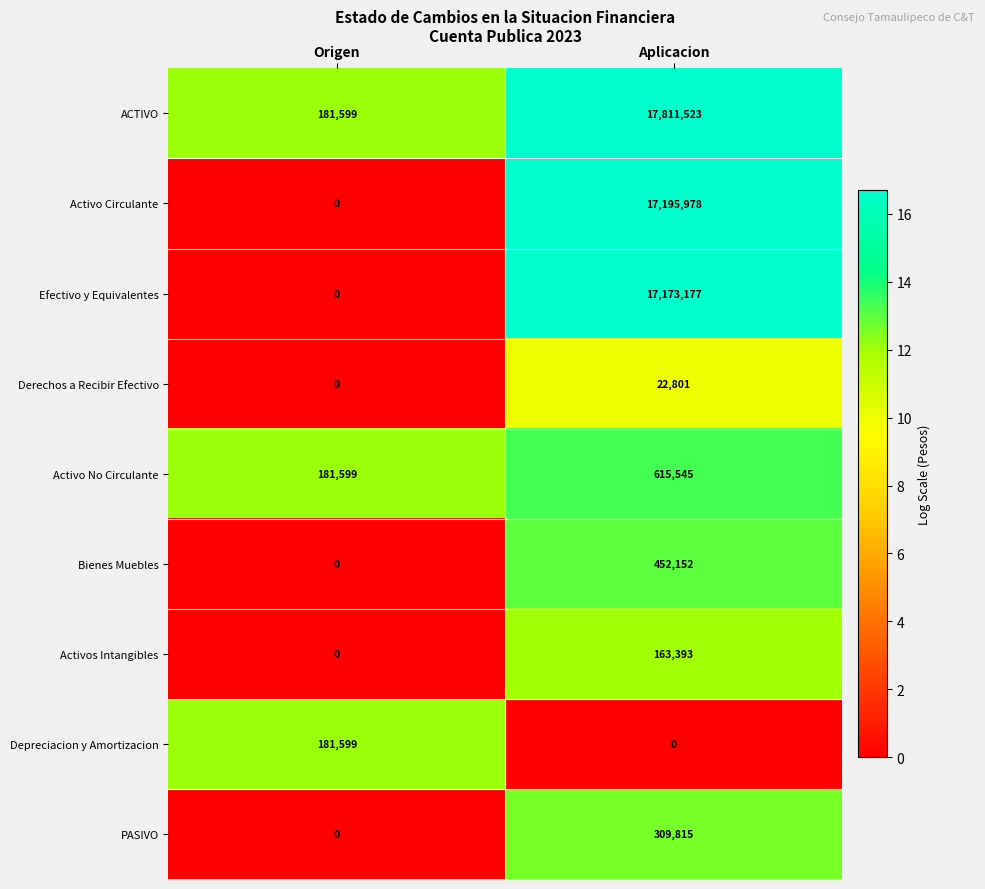

Reading left to right, transcribe all the data shown in this chart.

ACTIVO: Origen=181599	Aplicacion=17811523
Activo Circulante: Origen=0	Aplicacion=17195978
Efectivo y Equivalentes: Origen=0	Aplicacion=17173177
Derechos a Recibir Efectivo: Origen=0	Aplicacion=22801
Activo No Circulante: Origen=181599	Aplicacion=615545
Bienes Muebles: Origen=0	Aplicacion=452152
Activos Intangibles: Origen=0	Aplicacion=163393
Depreciacion y Amortizacion: Origen=181599	Aplicacion=0
PASIVO: Origen=0	Aplicacion=309815